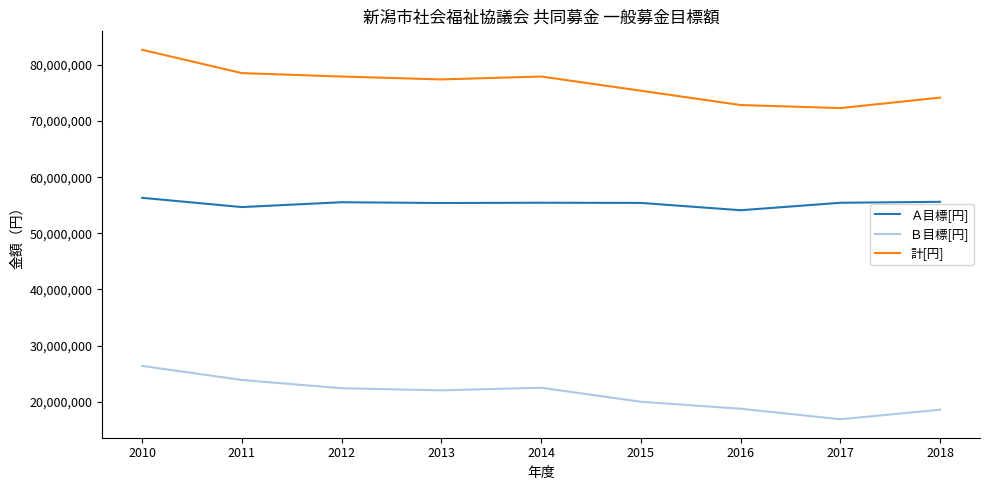

At which label does 計[円] reach its peak?

2010